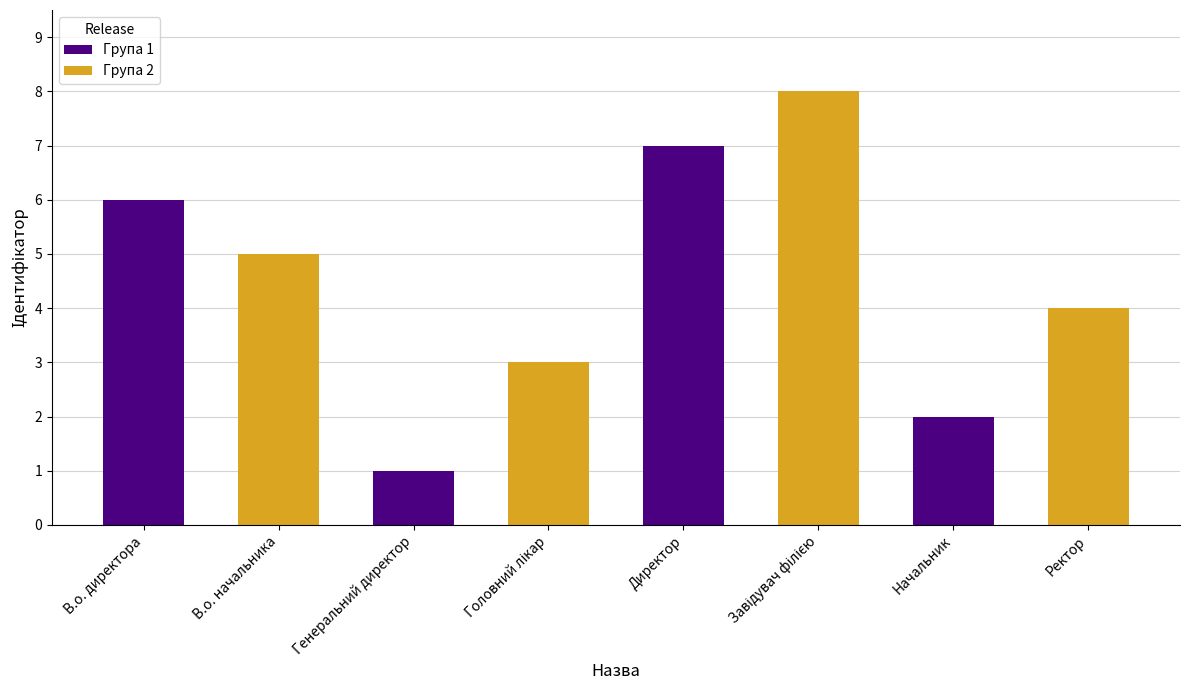

Reading left to right, list all the values displayed in this chart.

Група 1: 6	1	7	2
Група 2: 5	3	8	4